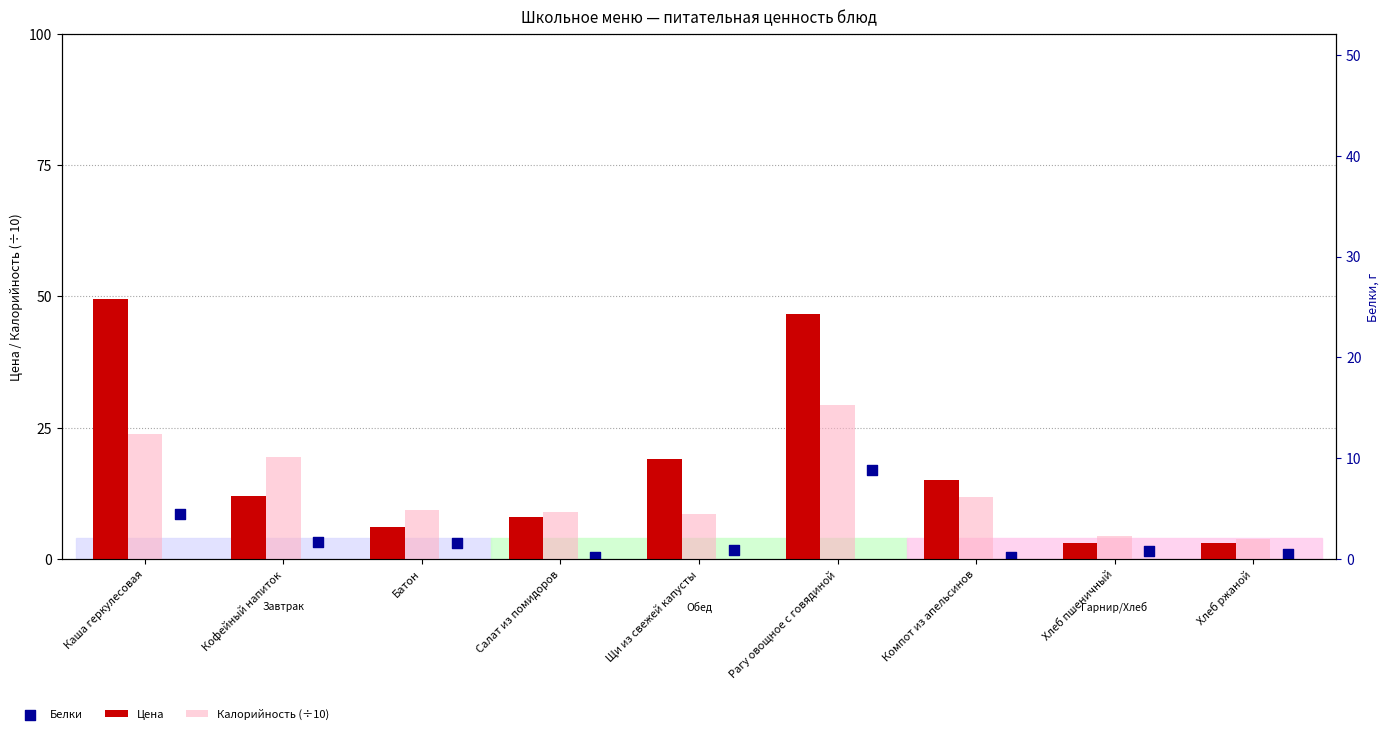

Which series contains the lowest Y value?

Белки